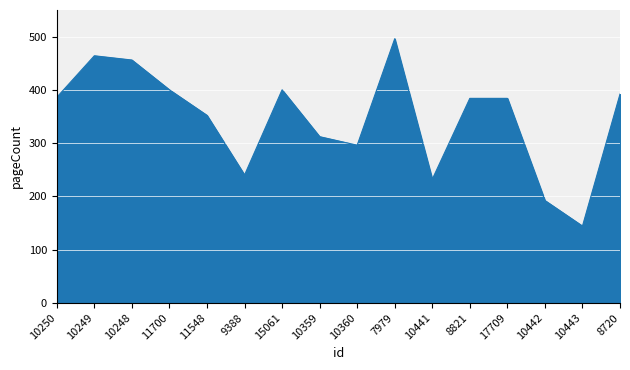

Read the value at 10442, to the nearest 5.

190